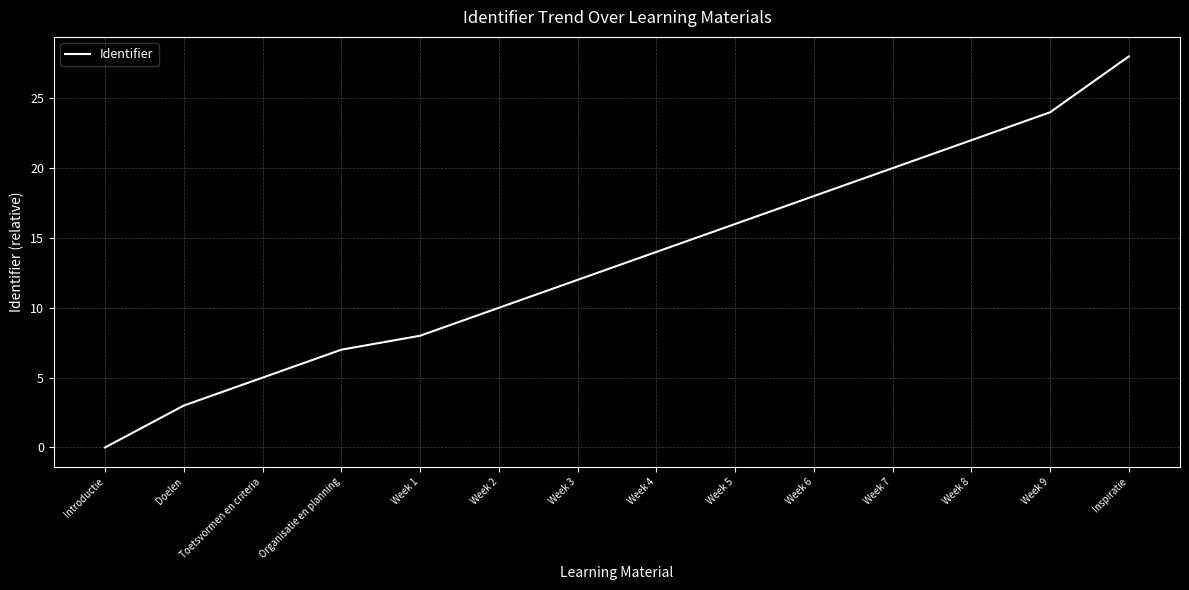

At which label is the value closest to 14?

Week 4